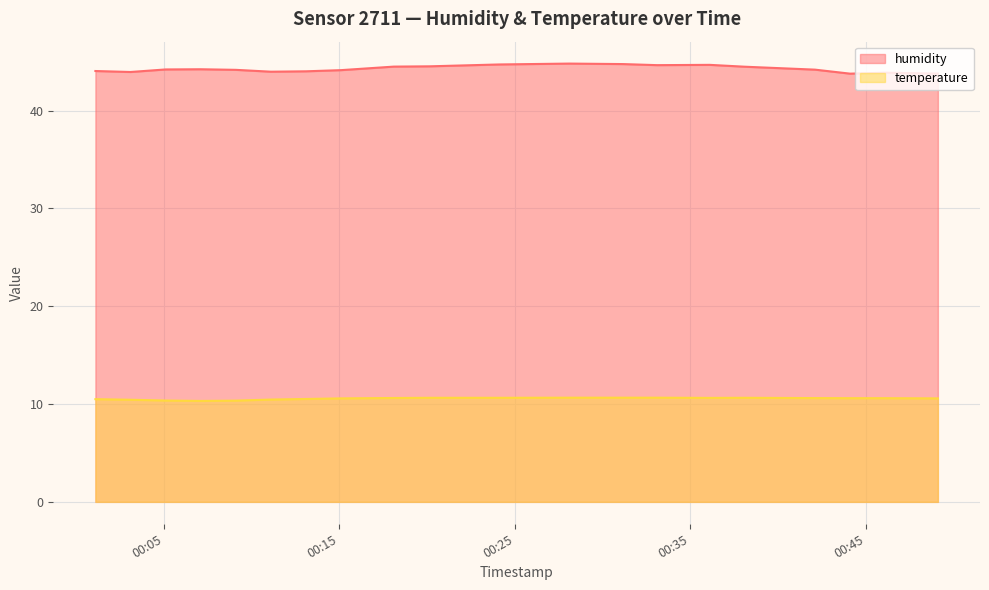

True or false: humidity and temperature cross at least once.

False